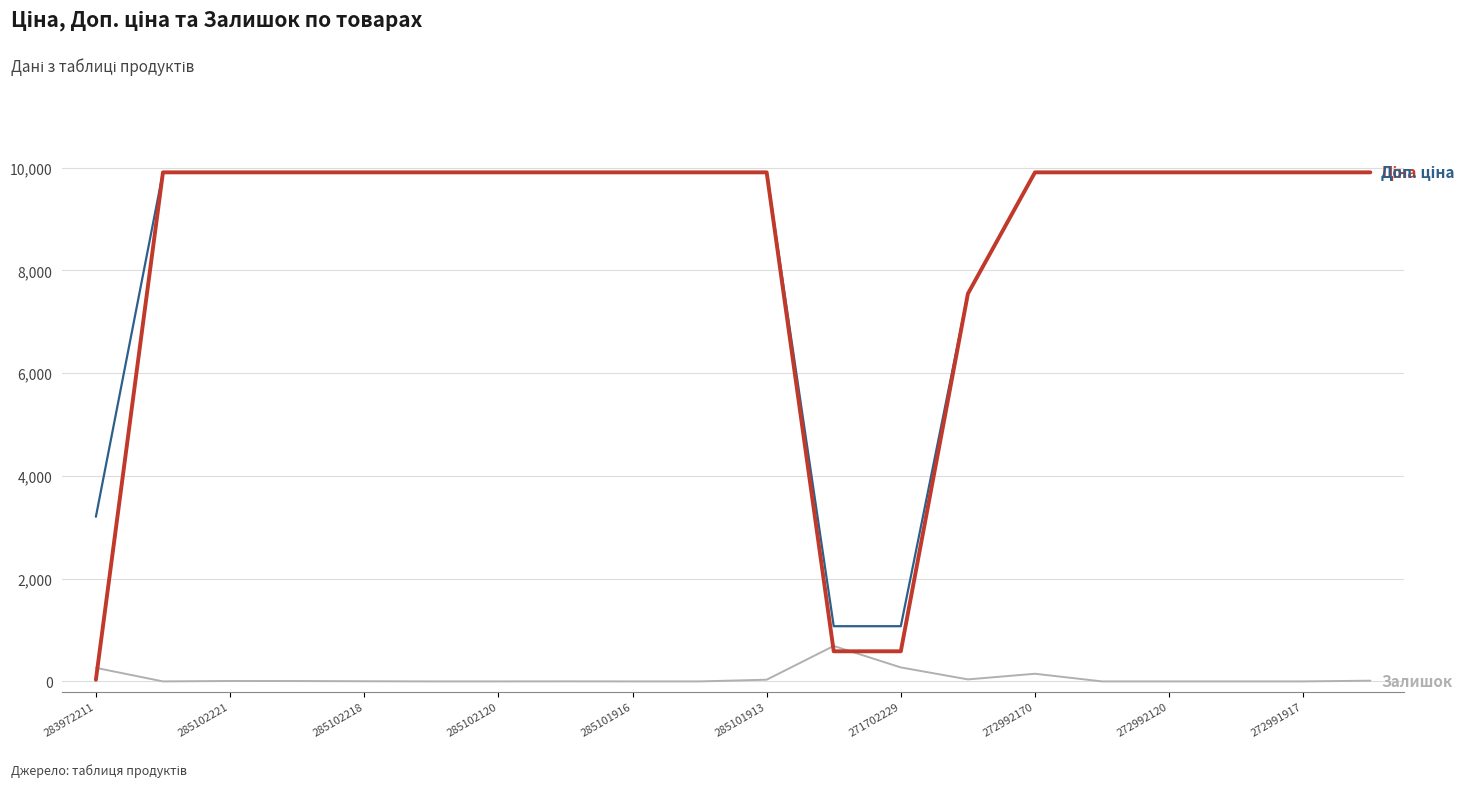

What is the greatest value displayed?

9908.5